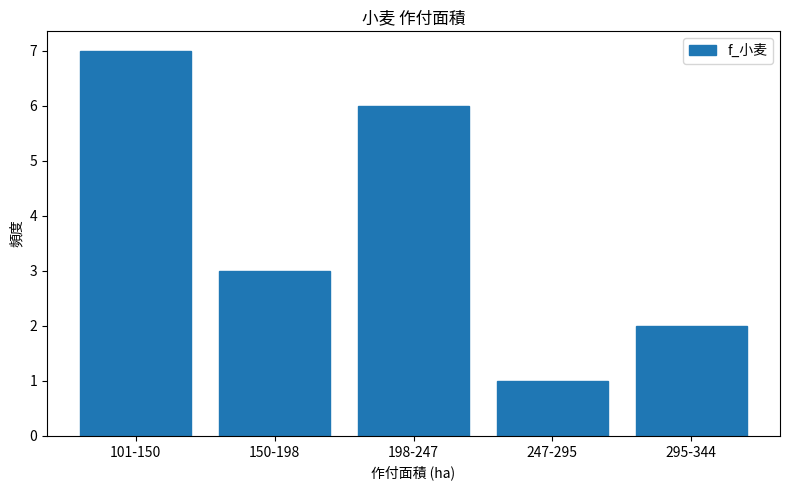

Reading left to right, transcribe all the data shown in this chart.

101-150=7	150-198=3	198-247=6	247-295=1	295-344=2